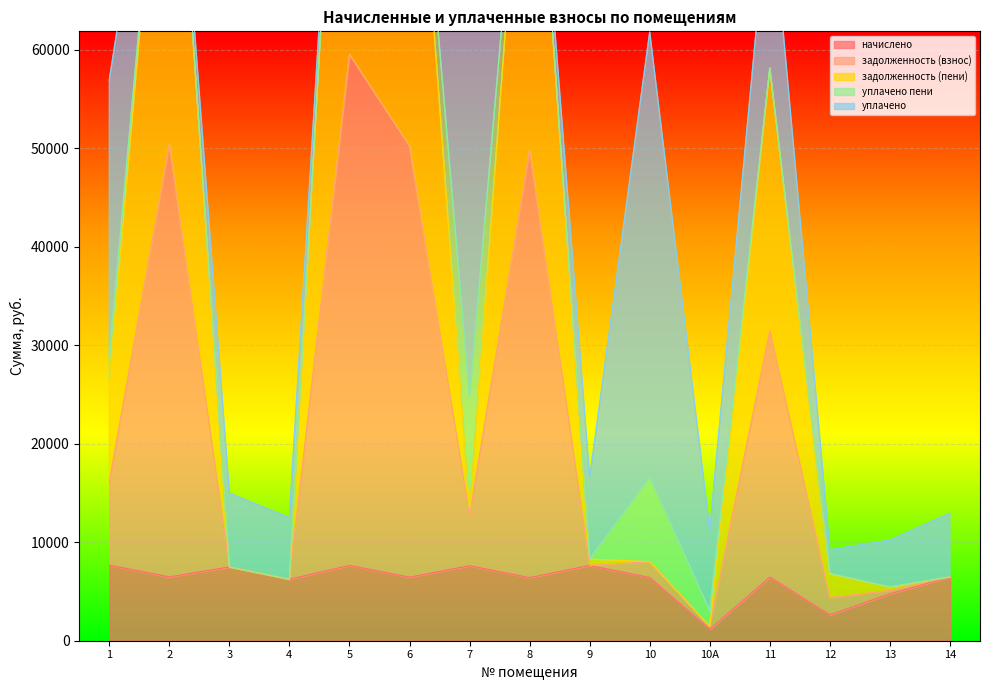

The value of начислено at 7 is 11218.9. True or false?

False